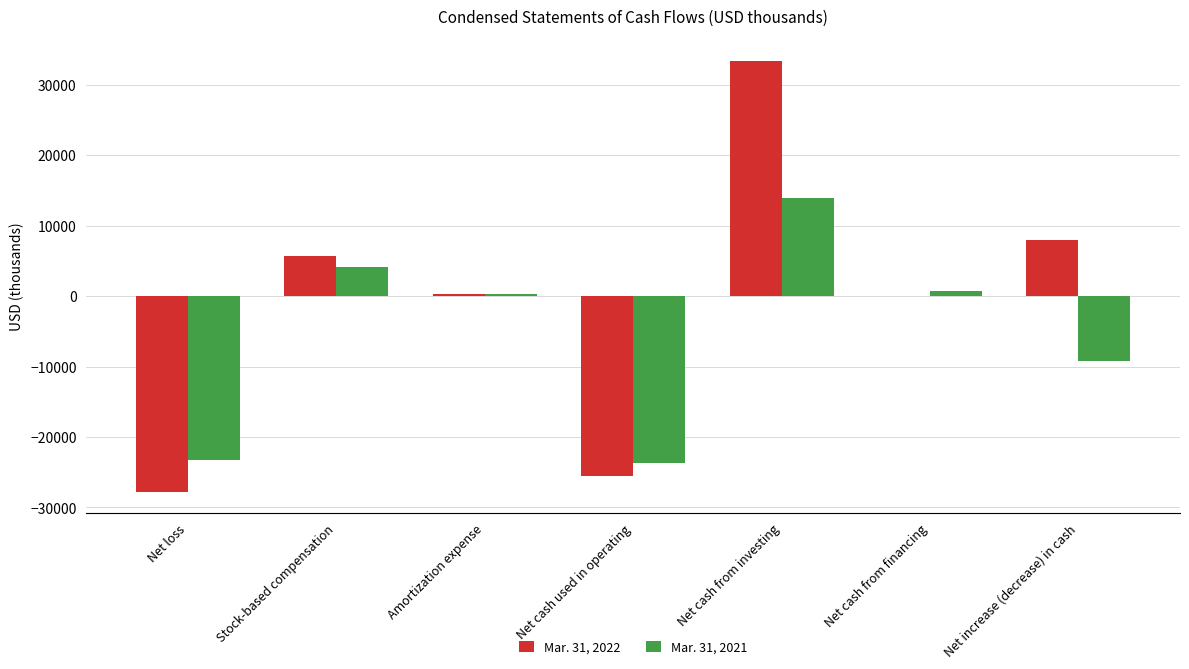

How many groups of bars are there?

7